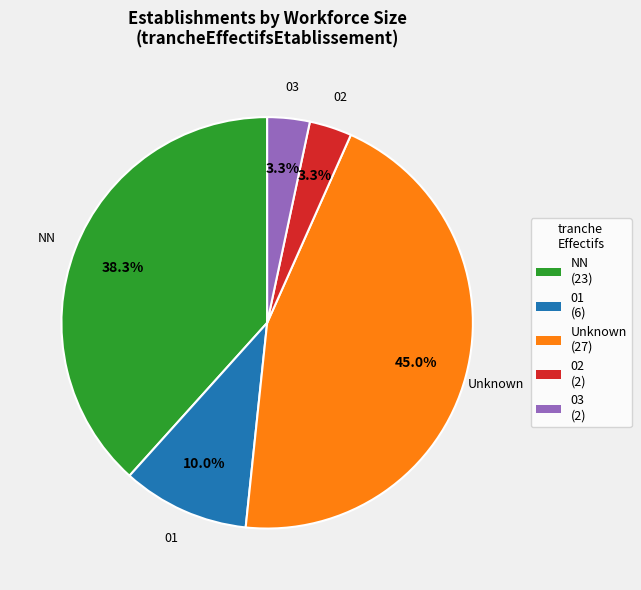

What is the largest slice in the pie chart?

Unknown (27)